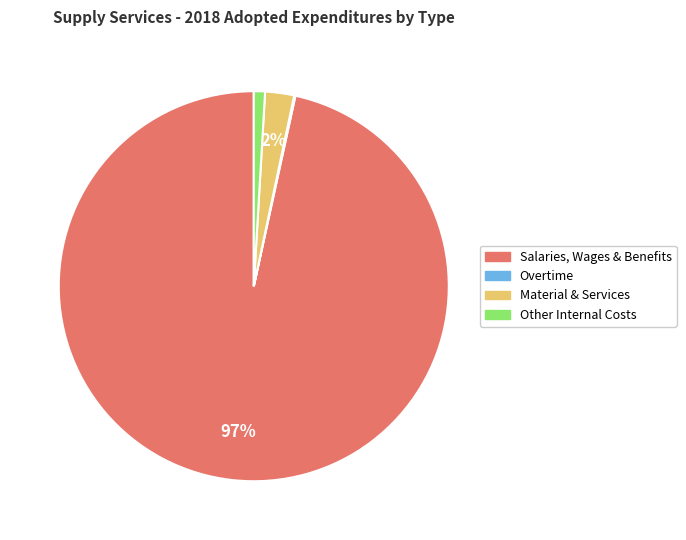

Is it true that Salaries, Wages & Benefits is 97% of the pie?

True